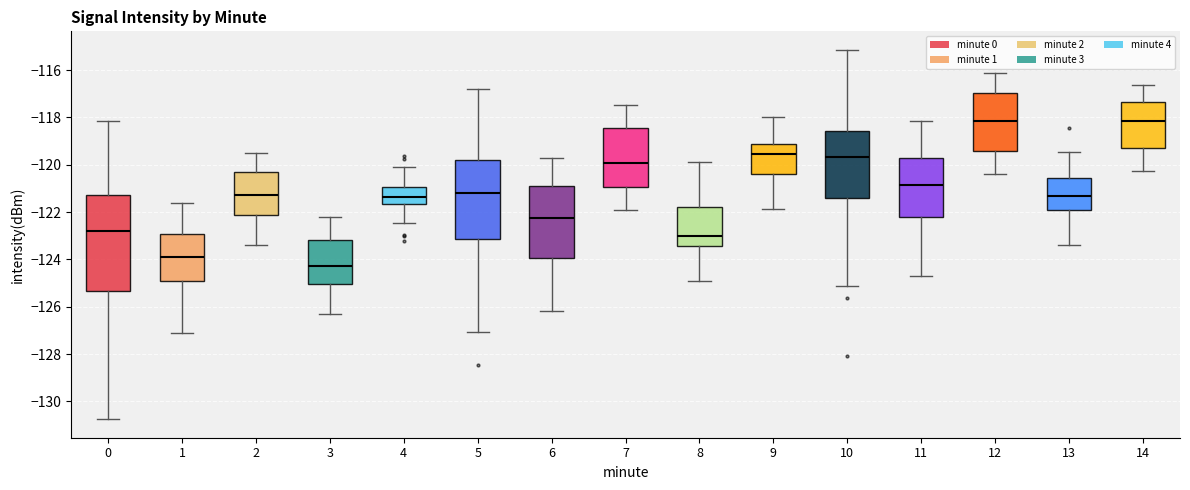

Reading left to right, transcribe this box plot: for each box, give where its median line is, the range the box spans, and where its two whiskers end, as read against the y-axis. The values are not printed on the chart, so give them approximately, as read against the axis.

0: median -122.8, box -125.4 to -121.2, whiskers -130.8 to -118.2
1: median -123.8, box -125.0 to -123.0, whiskers -127.2 to -121.6
2: median -121.2, box -122.2 to -120.4, whiskers -123.4 to -119.6
3: median -124.2, box -125.0 to -123.2, whiskers -126.4 to -122.2
4: median -121.4, box -121.6 to -121.0, whiskers -122.4 to -120.2
5: median -121.2, box -123.2 to -119.8, whiskers -127.0 to -116.8
6: median -122.2, box -124.0 to -121.0, whiskers -126.2 to -119.8
7: median -120.0, box -121.0 to -118.4, whiskers -122.0 to -117.4
8: median -123.0, box -123.4 to -121.8, whiskers -125.0 to -119.8
9: median -119.6, box -120.4 to -119.2, whiskers -121.8 to -118.0
10: median -119.6, box -121.4 to -118.6, whiskers -125.2 to -115.2
11: median -120.8, box -122.2 to -119.8, whiskers -124.8 to -118.2
12: median -118.2, box -119.4 to -117.0, whiskers -120.4 to -116.0
13: median -121.4, box -122.0 to -120.6, whiskers -123.4 to -119.4
14: median -118.2, box -119.2 to -117.4, whiskers -120.2 to -116.6